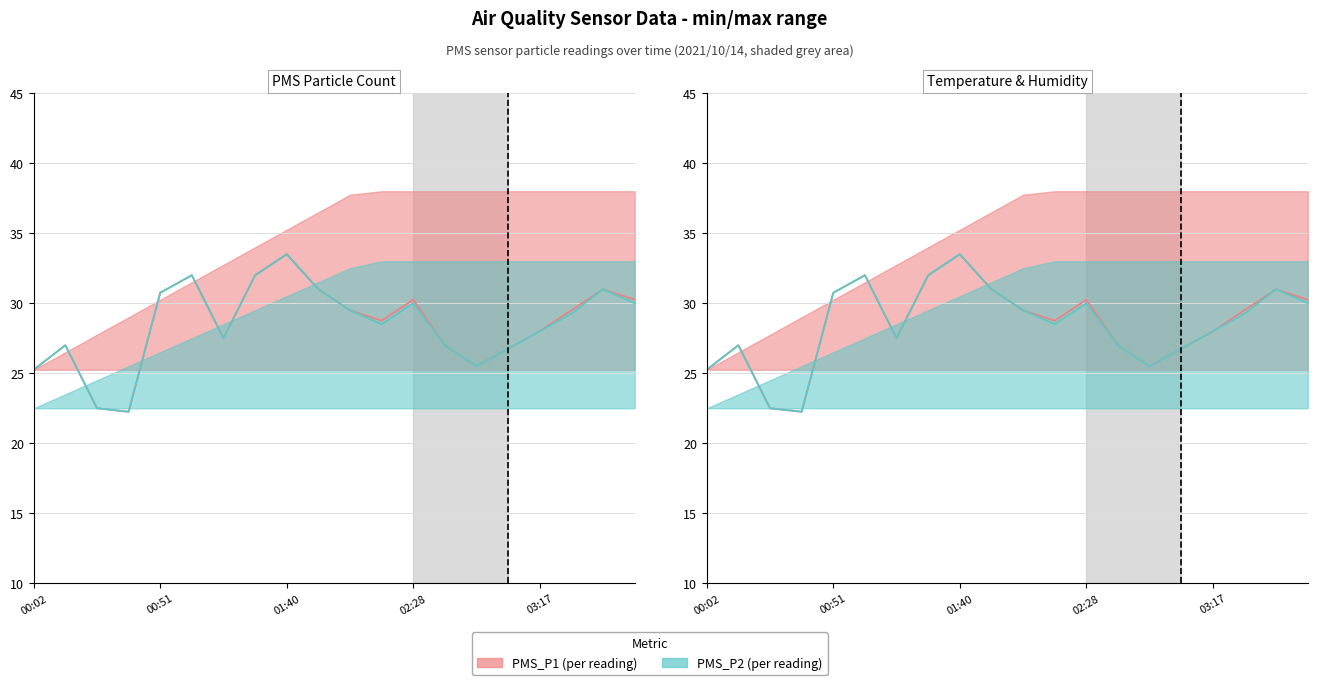

How many lines are shown in the chart?

2